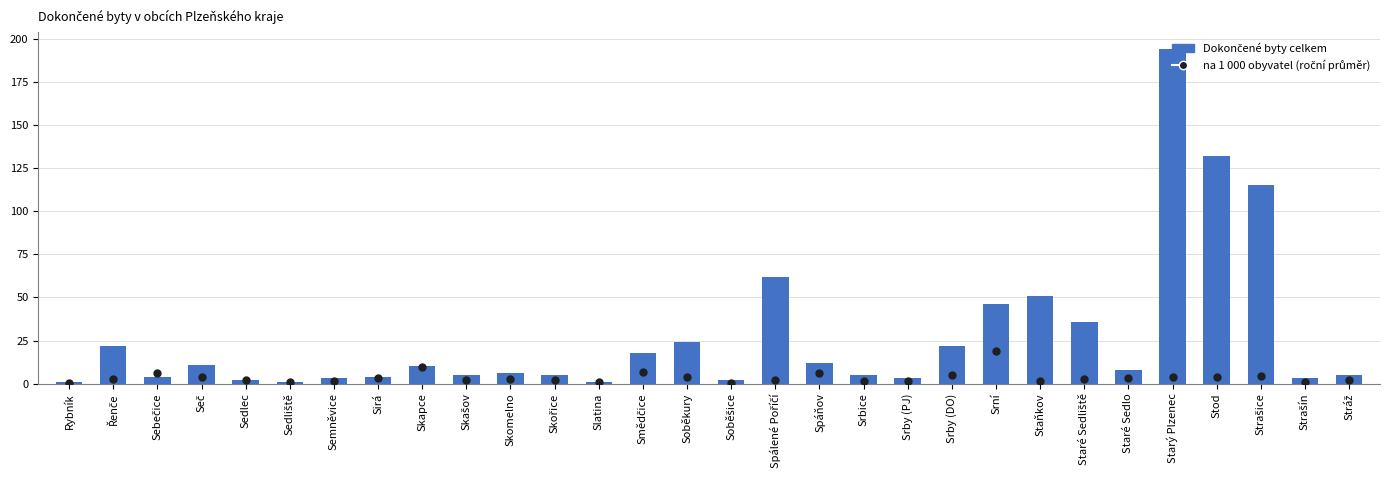

What is the spread (max minus min) of values at Strašín?

2.1